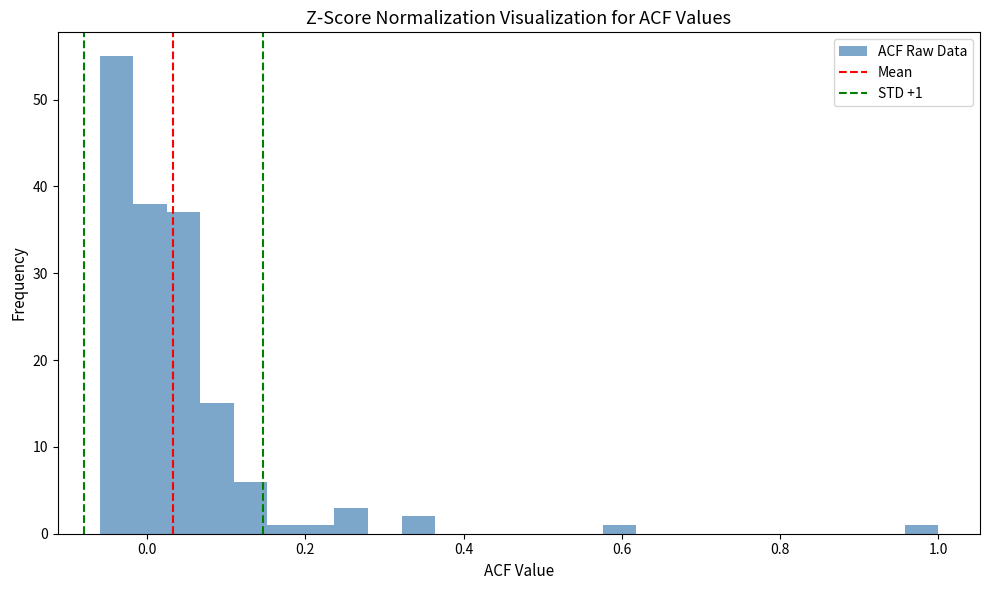

Around what value on the x-axis is the tallest bar? Give the approximate position of its centre, as read against the axis.

-0.04